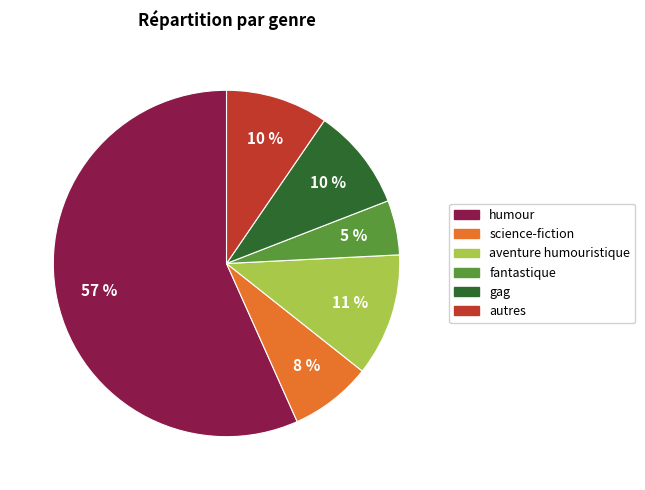

To the nearest percent, what is the average slice percentage?

17%